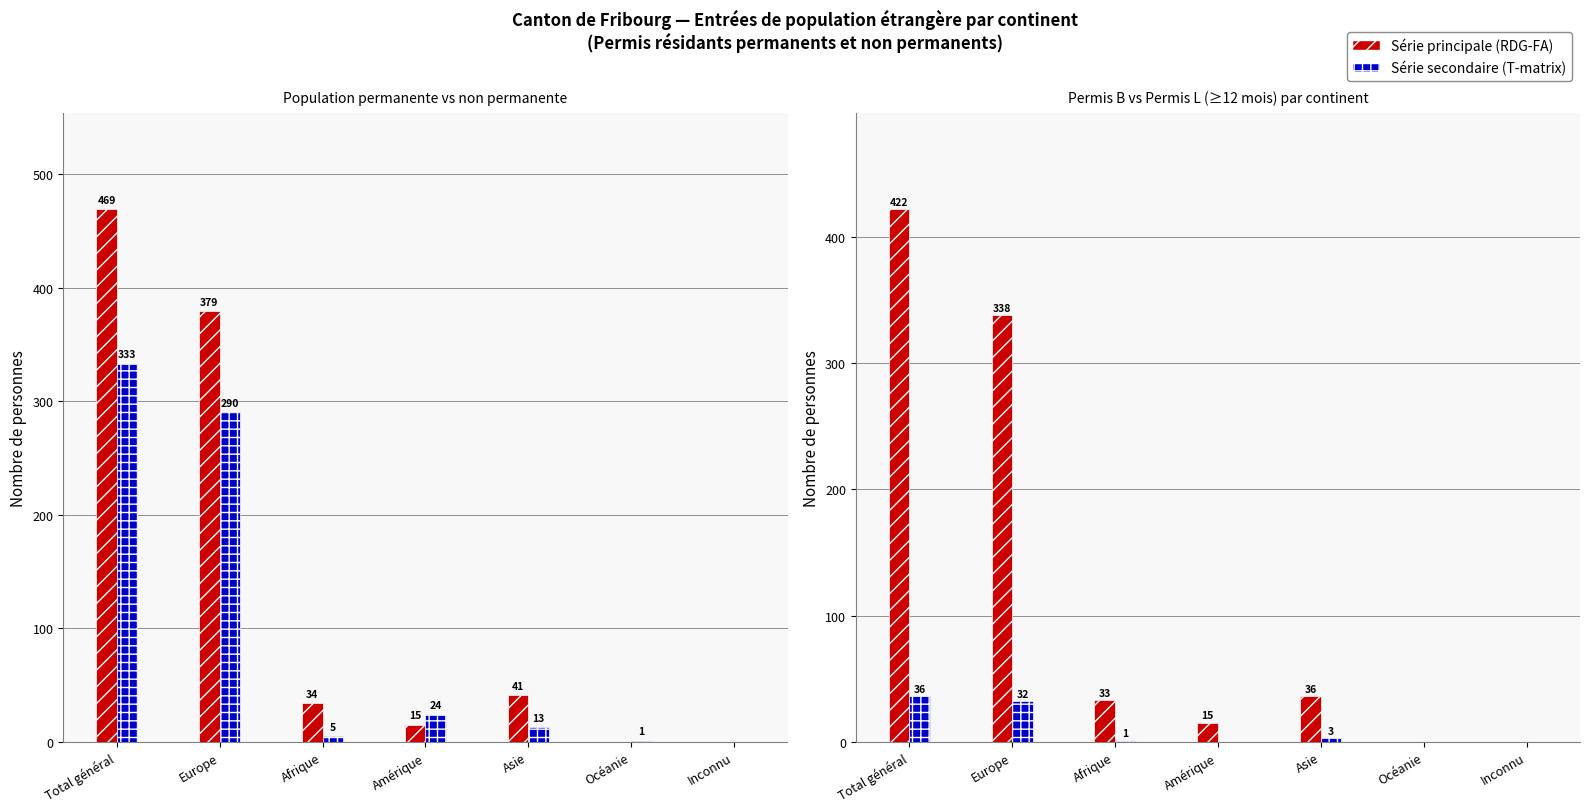

Between Asie and Europe, which is larger?

Europe